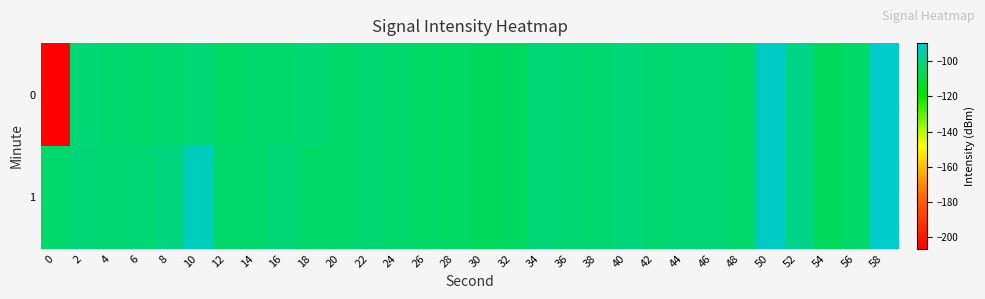

Rank the series at 6 from lowest to highest value.

0, 1